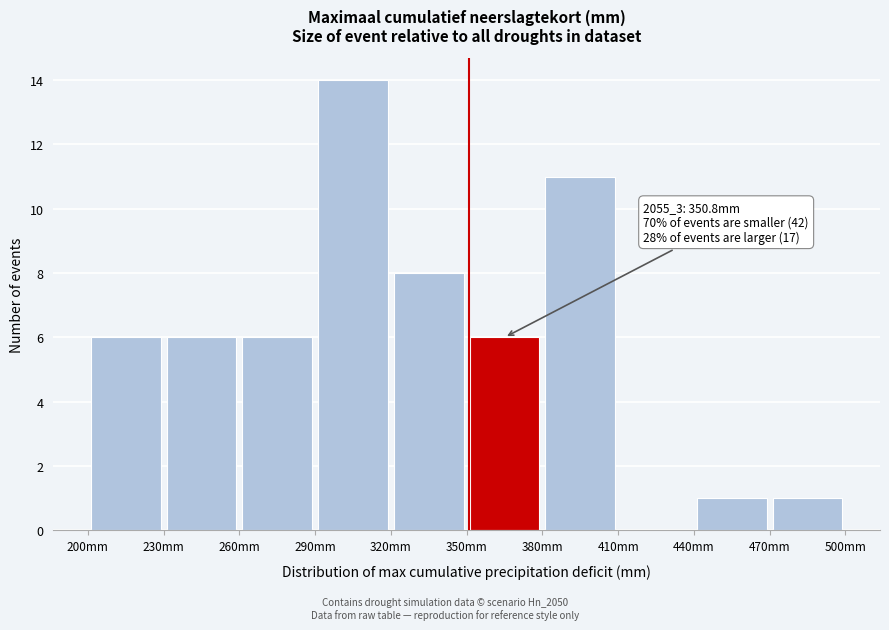

Over which range of the x-axis is the bar tallest?

290 to 320